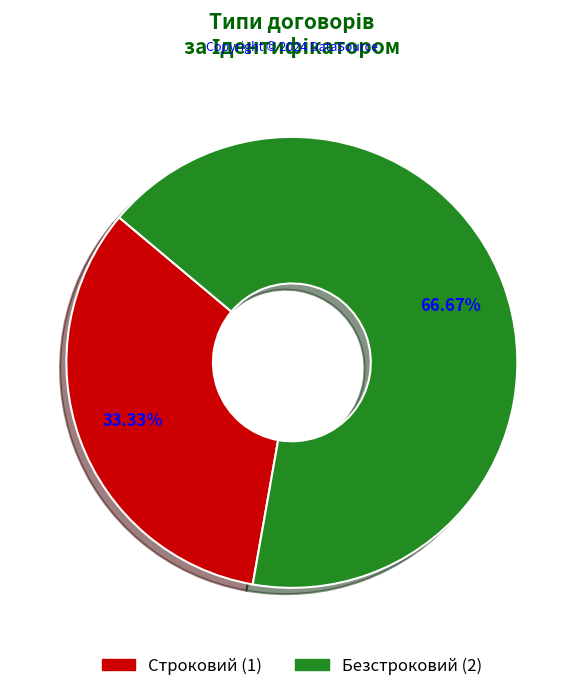

True or false: Безстроковий accounts for 57% of the total.

False